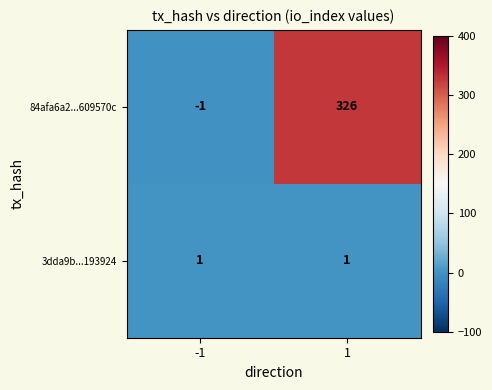

Rank the series by their maximum value, from highest to lowest.

84afa6a2...609570c, 3dda9b...193924